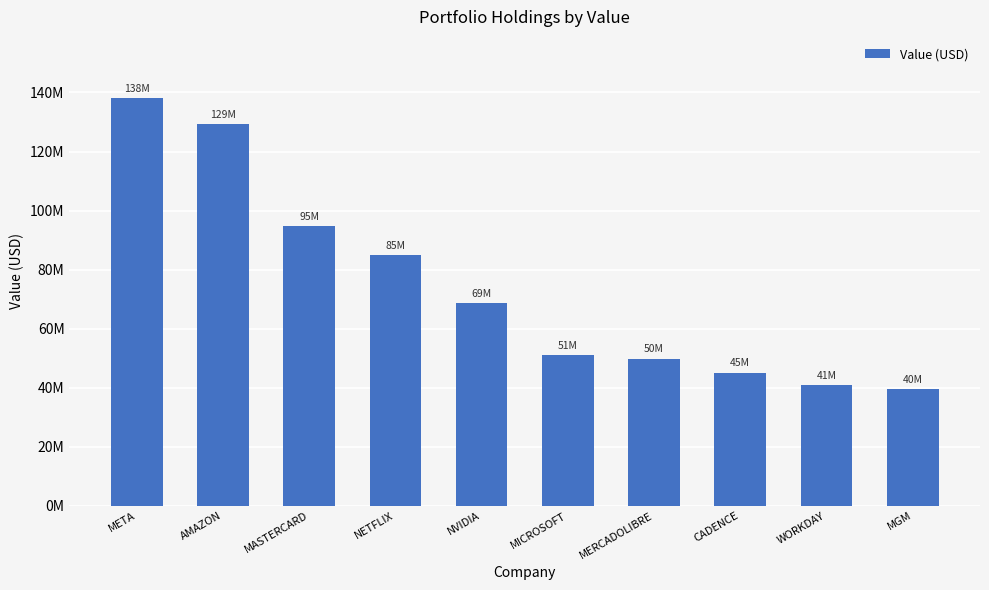

Does the chart contain any negative values?

No